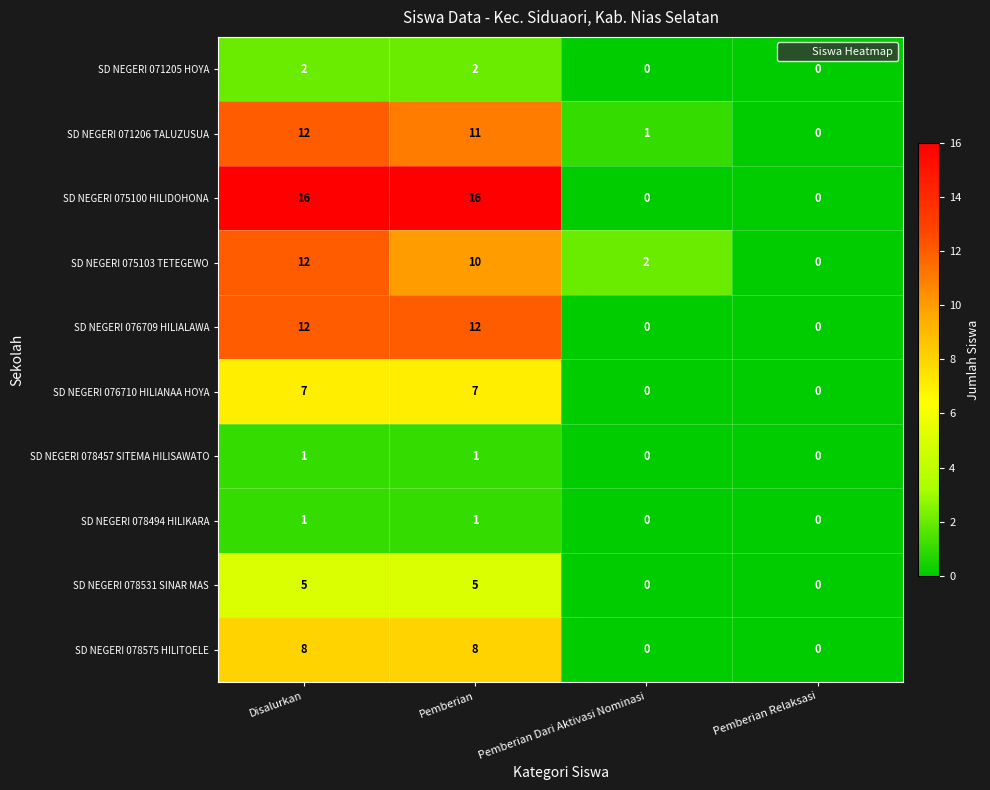

What is the spread (max minus min) of values at Pemberian Dari Aktivasi Nominasi?

2